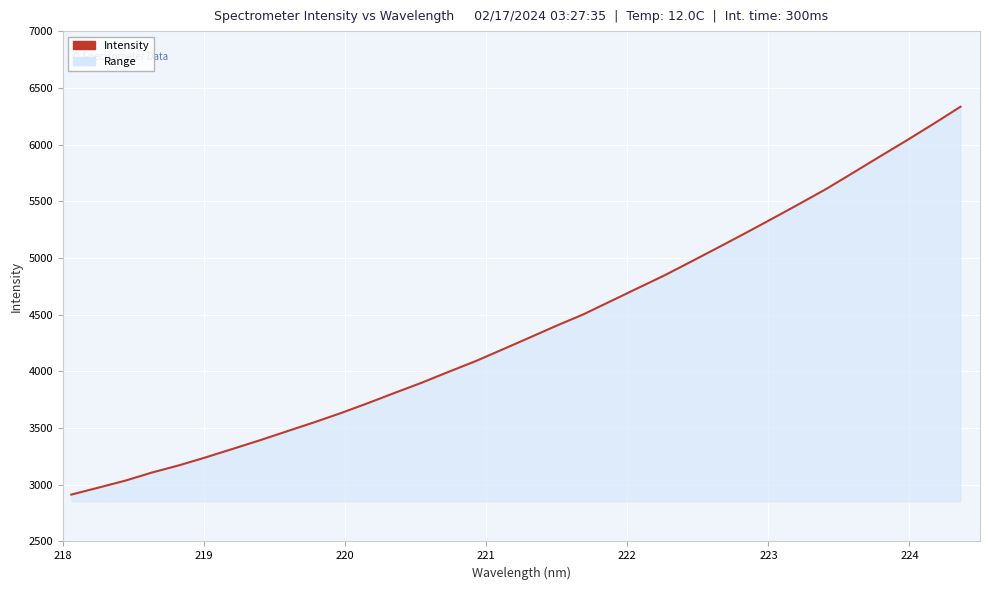

What is the greatest value displayed?

6332.9